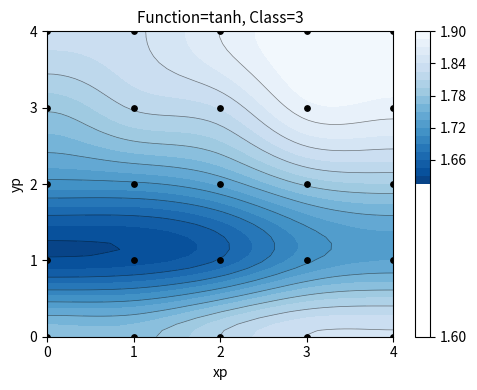

List the labels in order of value, smallest first.

0, 1, 2, 3, 4, 5, 6, 7, 8, 9, 10, 11, 12, 13, 14, 15, 16, 17, 18, 19, 20, 21, 22, 23, 24